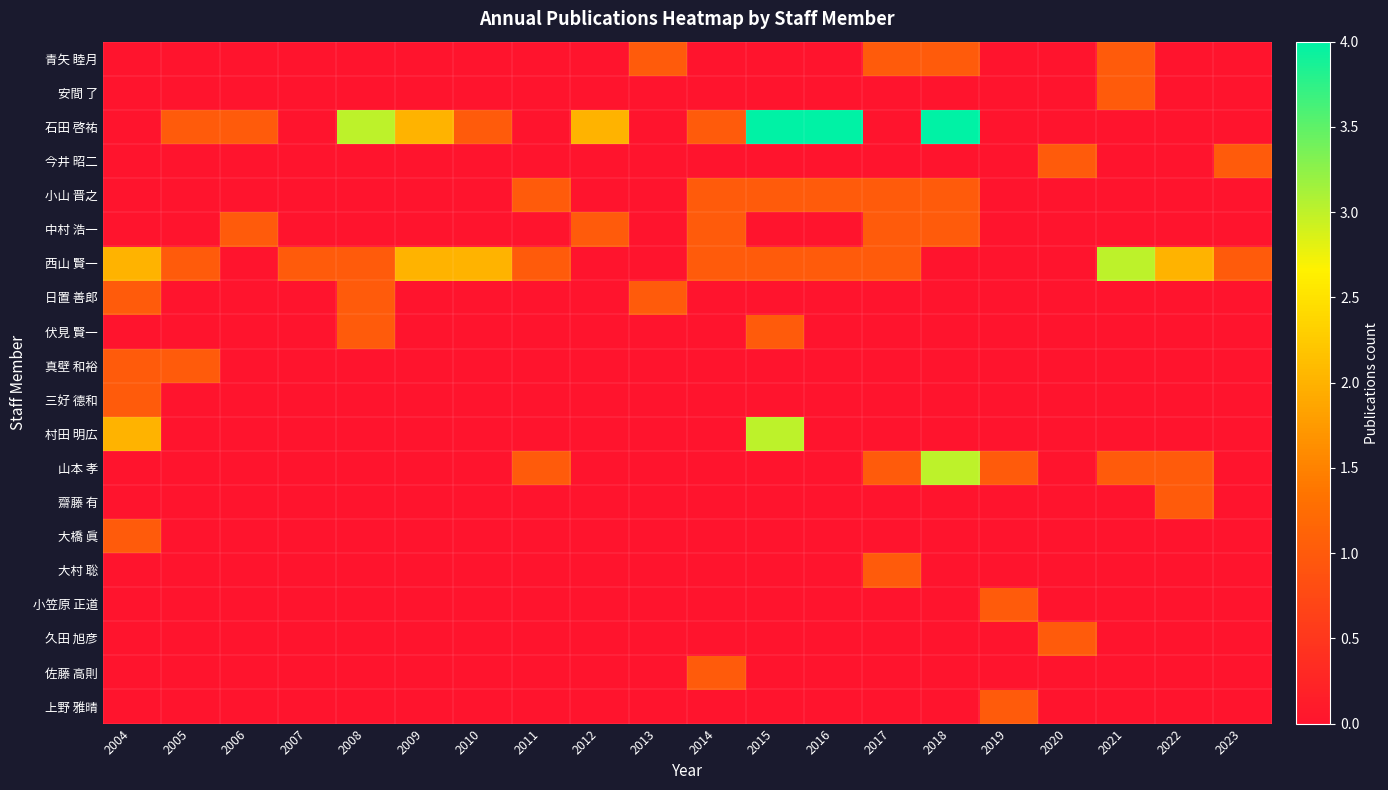

Which series changed the most between 2008 and 2012?

石田 啓祐